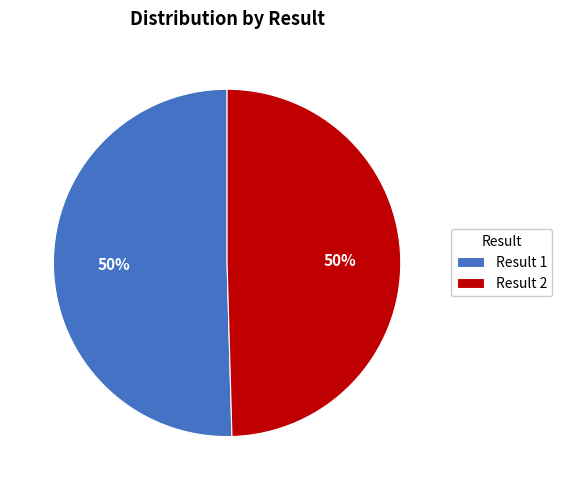

Approximately how many times larger is the value at Result 2 compared to Result 1?

1.0